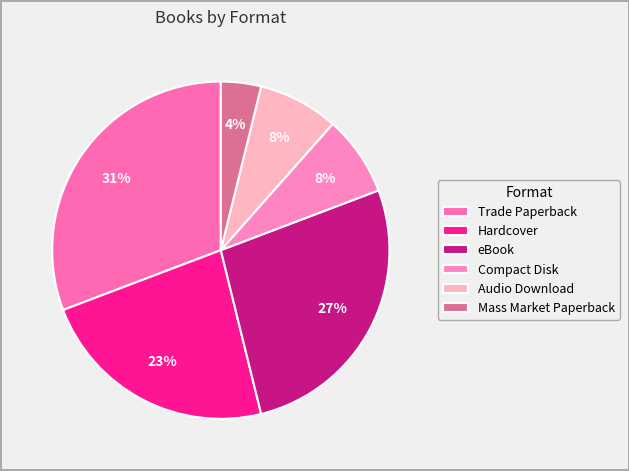

What percentage do Trade Paperback and Mass Market Paperback together represent?

34.6%